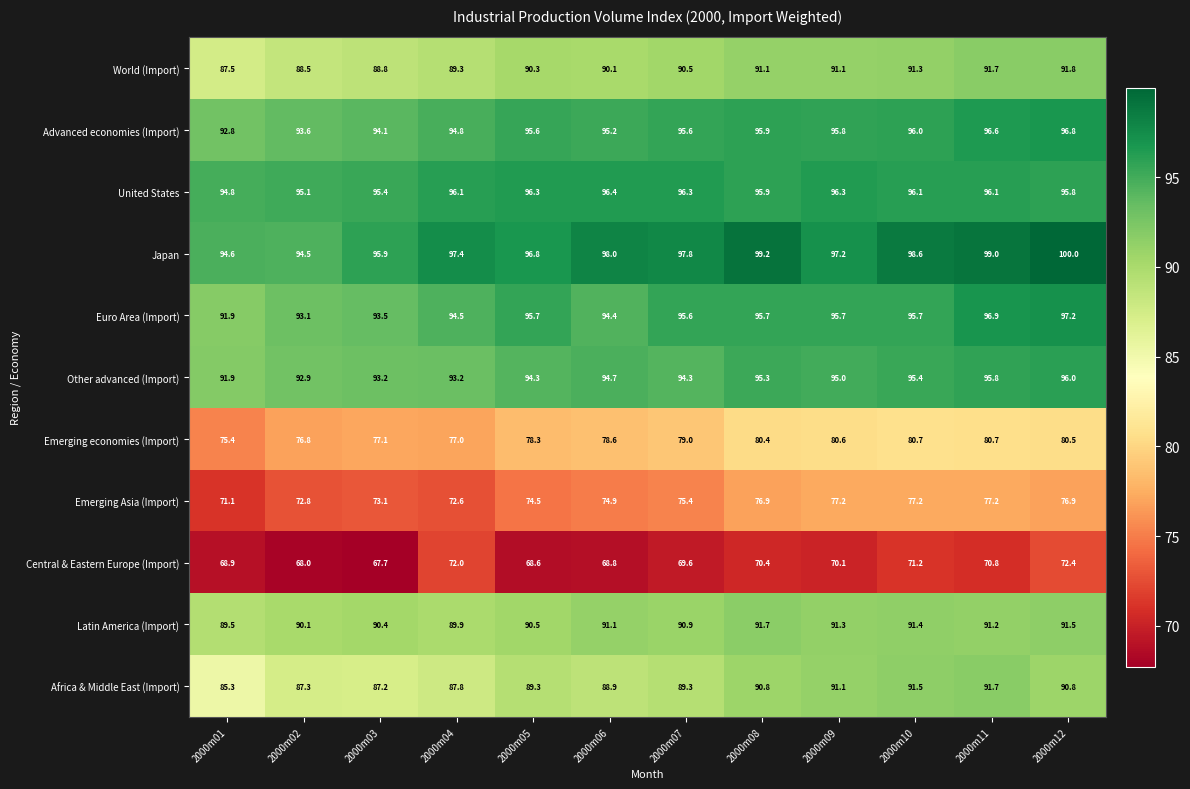

The Central & Eastern Europe (Import) series shows 68.0 at 2000m02. True or false?

True